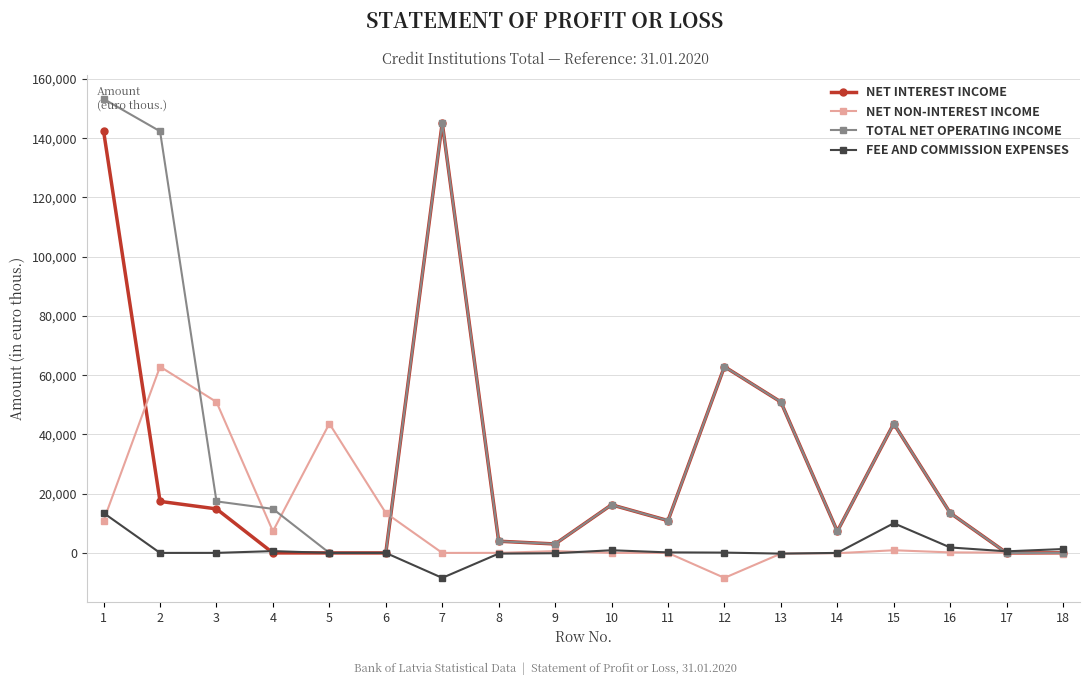

How many distinct data groups are displayed?

4